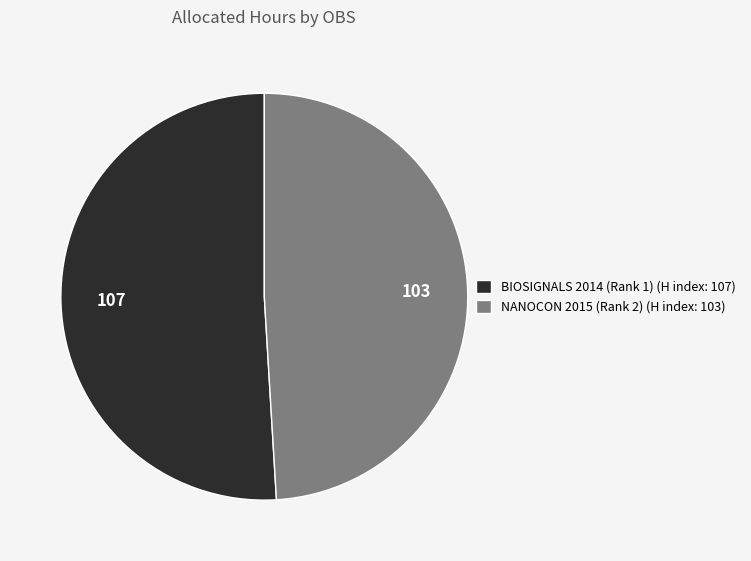

Combined, do NANOCON 2015 (Rank 2) (H index: 103) and BIOSIGNALS 2014 (Rank 1) (H index: 107) account for over 50%?

Yes